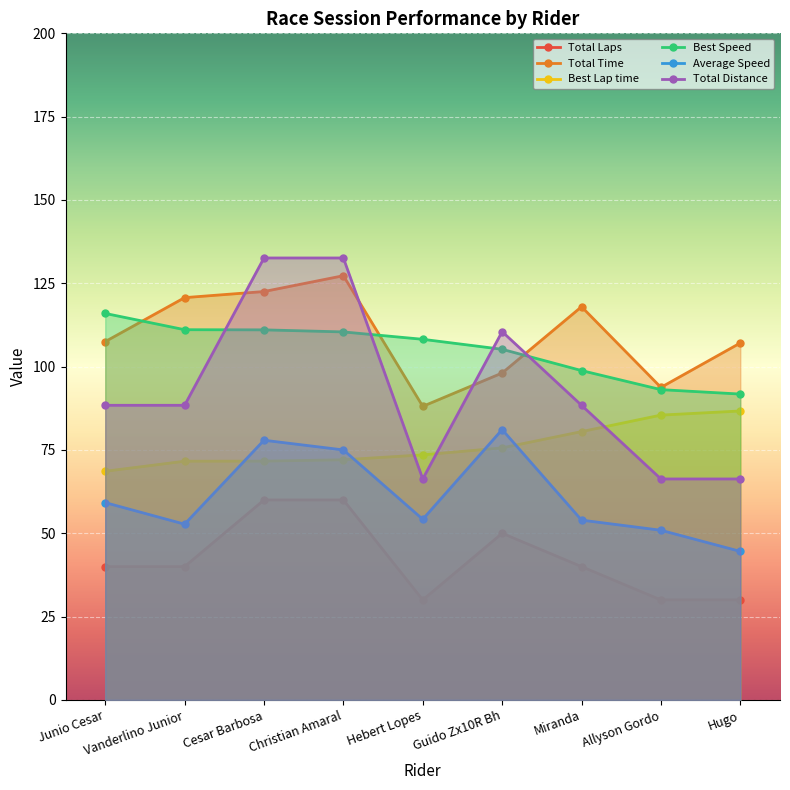

Reading left to right, list all the values displayed in this chart.

Total Laps: Junio Cesar=40.0	Vanderlino Junior=40.0	Cesar Barbosa=60.0	Christian Amaral=60.0	Hebert Lopes=30.0	Guido Zx10R Bh=50.0	Miranda=40.0	Allyson Gordo=30.0	Hugo=30.0
Total Time: Junio Cesar=107.5	Vanderlino Junior=120.7	Cesar Barbosa=122.5	Christian Amaral=127.3	Hebert Lopes=88.1	Guido Zx10R Bh=98.1	Miranda=118.0	Allyson Gordo=93.8	Hugo=107.1
Best Lap time: Junio Cesar=68.6	Vanderlino Junior=71.6	Cesar Barbosa=71.7	Christian Amaral=72.1	Hebert Lopes=73.5	Guido Zx10R Bh=75.6	Miranda=80.5	Allyson Gordo=85.5	Hugo=86.7
Best Speed: Junio Cesar=116.0	Vanderlino Junior=111.1	Cesar Barbosa=111.0	Christian Amaral=110.4	Hebert Lopes=108.2	Guido Zx10R Bh=105.2	Miranda=98.8	Allyson Gordo=93.1	Hugo=91.8
Average Speed: Junio Cesar=59.2	Vanderlino Junior=52.7	Cesar Barbosa=77.9	Christian Amaral=75.0	Hebert Lopes=54.2	Guido Zx10R Bh=81.1	Miranda=54.0	Allyson Gordo=50.9	Hugo=44.6
Total Distance: Junio Cesar=88.4	Vanderlino Junior=88.4	Cesar Barbosa=132.6	Christian Amaral=132.6	Hebert Lopes=66.3	Guido Zx10R Bh=110.5	Miranda=88.4	Allyson Gordo=66.3	Hugo=66.3